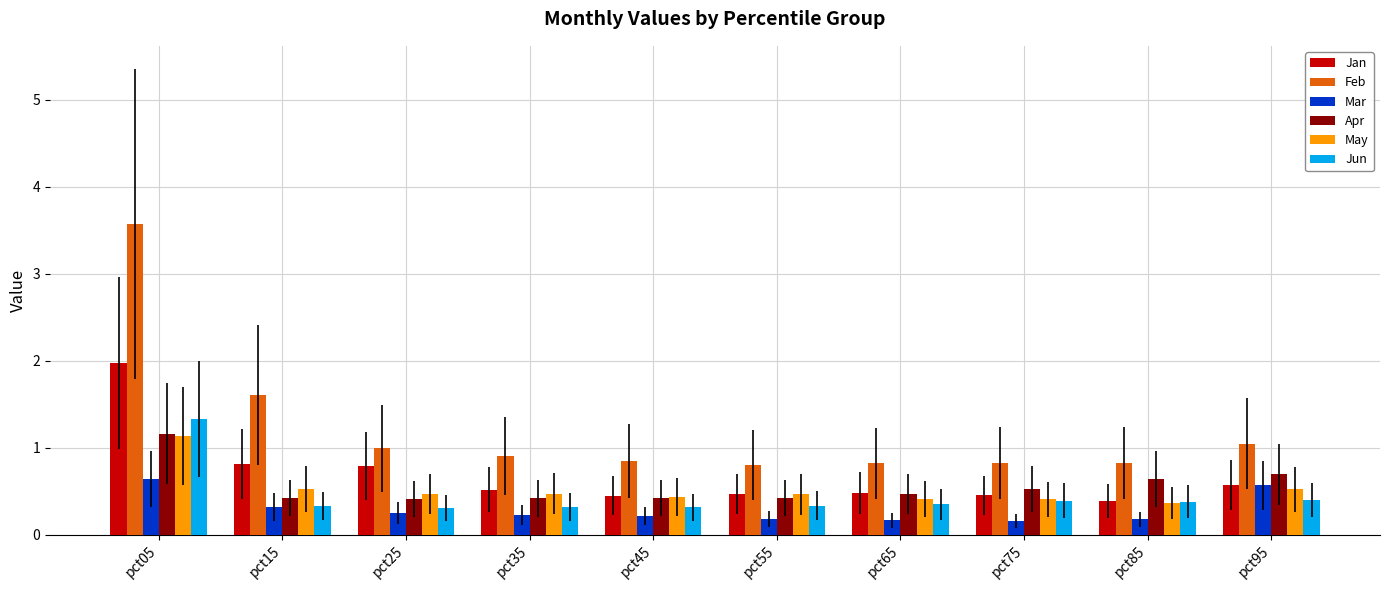

Which category has the highest value in the Feb series?

pct05